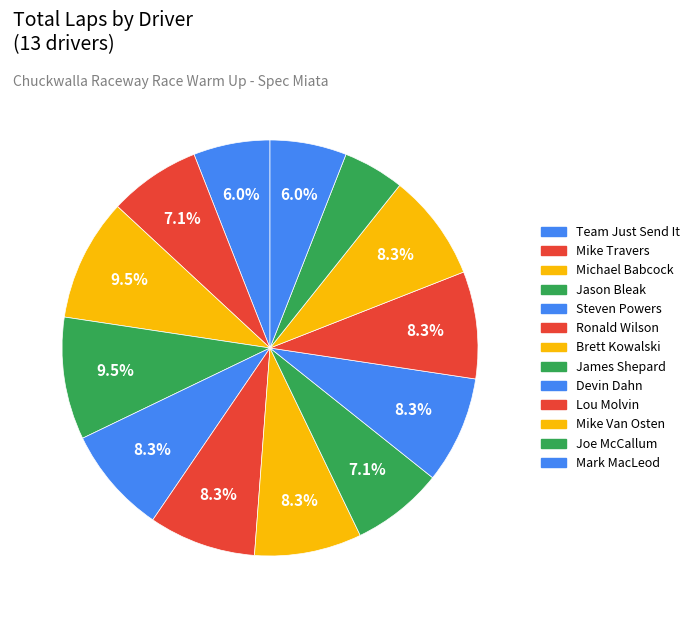

The Brett Kowalski slice represents 1% of the pie. True or false?

False